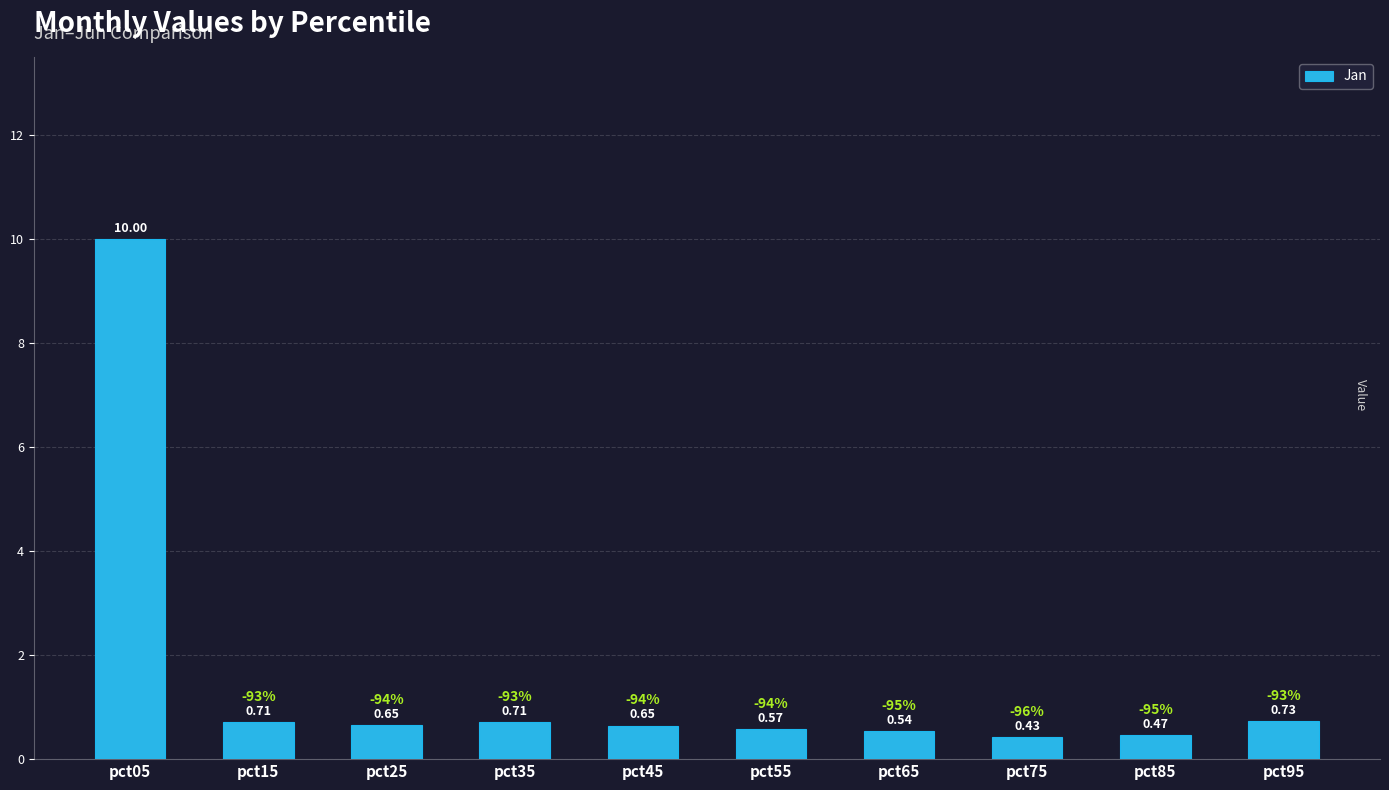

What is the difference between the second highest and minimum values?

0.3